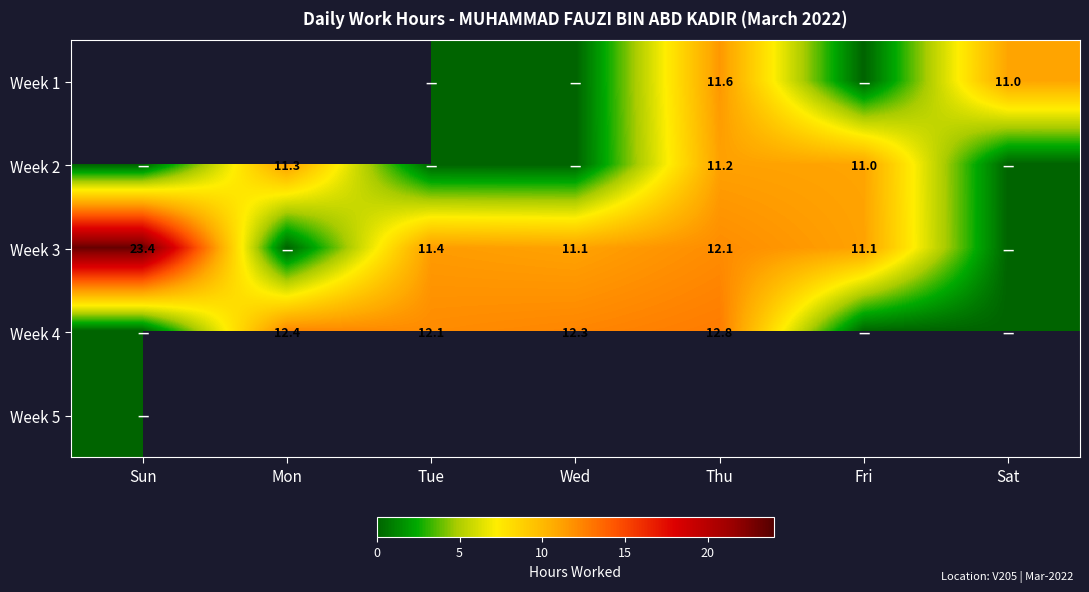

Between Sun and Fri, which is larger?

Fri